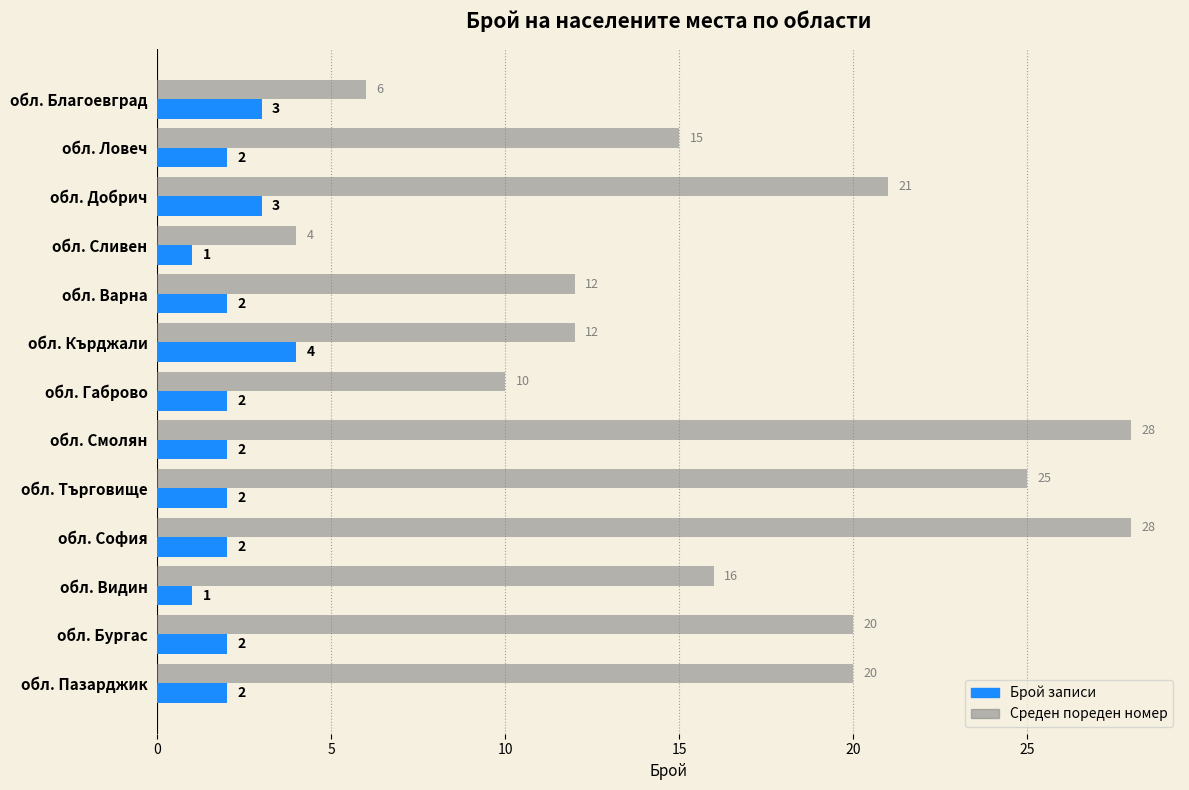

What is the highest value of the Среден пореден номер series?

28